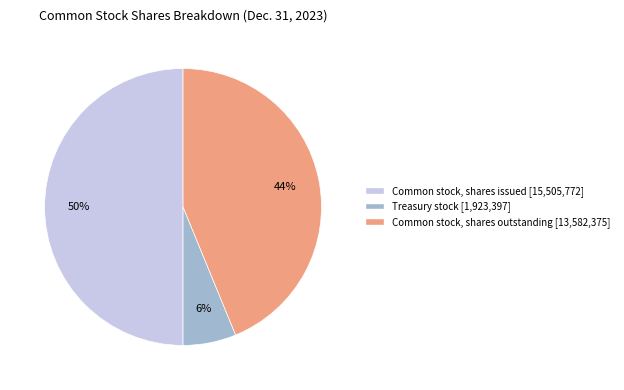

Combined, do Treasury stock and Common stock, shares issued account for over 50%?

Yes